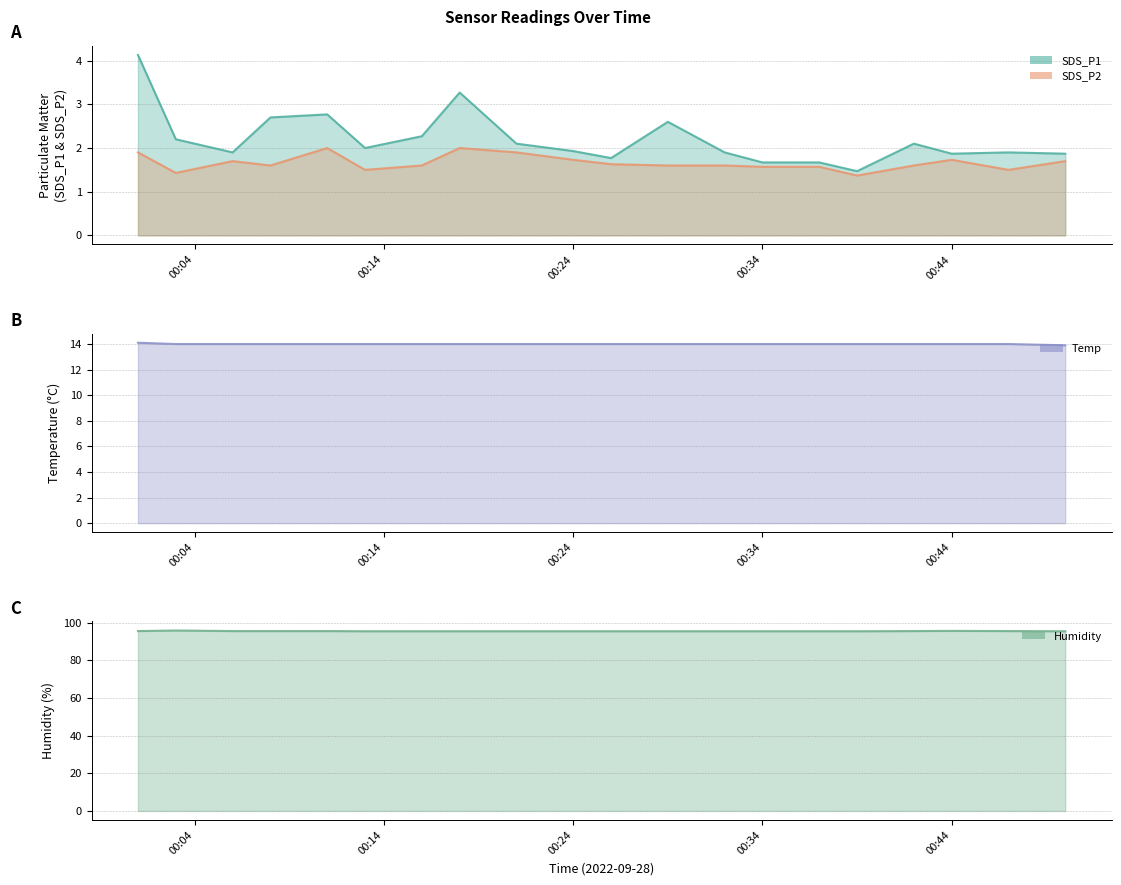

Reading right to left, what are all the values shown in this chart?

SDS_P1 (line): 1.9	1.9	1.9	2.1	1.5	1.7	1.7	1.9	2.6	1.8	1.9	2.1	3.3	2.3	2.0	2.8	2.7	1.9	2.2	4.1
SDS_P2 (line): 1.7	1.5	1.7	1.6	1.4	1.6	1.6	1.6	1.6	1.6	1.7	1.9	2.0	1.6	1.5	2.0	1.6	1.7	1.4	1.9
Temp (line): 13.9	14.0	14.0	14.0	14.0	14.0	14.0	14.0	14.0	14.0	14.0	14.0	14.0	14.0	14.0	14.0	14.0	14.0	14.0	14.1
Humidity (line): 95.5	95.6	95.7	95.6	95.5	95.5	95.5	95.5	95.5	95.5	95.5	95.5	95.5	95.5	95.5	95.6	95.6	95.6	95.9	95.6